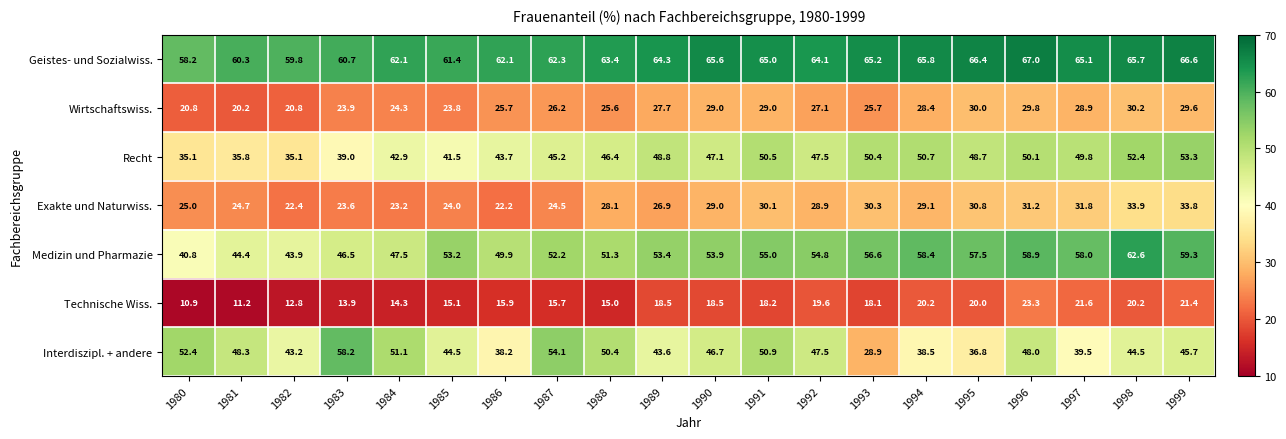

What is the lowest value of the Interdiszipl. + andere series?

28.9